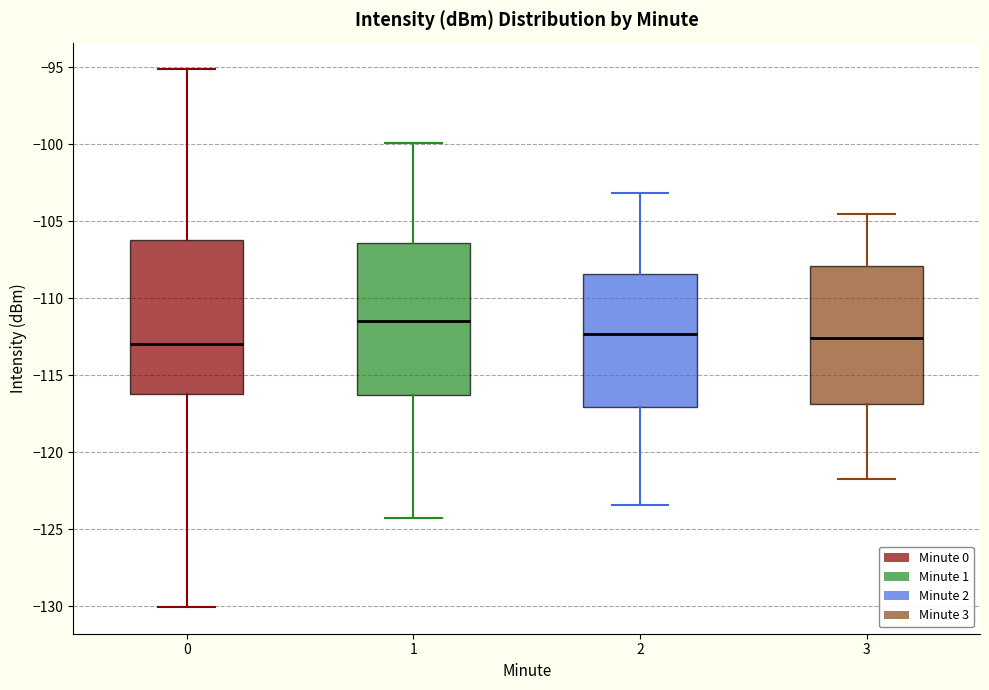

Reading left to right, transcribe this box plot: for each box, give where its median line is, the range the box spans, and where its two whiskers end, as read against the y-axis. The values are not printed on the chart, so give them approximately, as read against the axis.

0: median -113.0, box -116.0 to -106.0, whiskers -130.0 to -95.0
1: median -111.5, box -116.5 to -106.5, whiskers -124.5 to -100.0
2: median -112.5, box -117.0 to -108.5, whiskers -123.5 to -103.0
3: median -112.5, box -117.0 to -108.0, whiskers -121.5 to -104.5